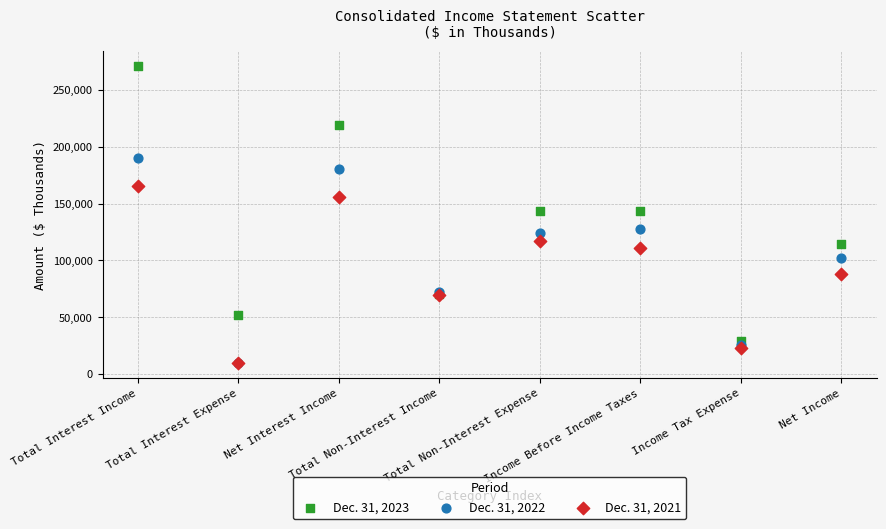

Which series reaches the maximum Y coordinate?

Dec. 31, 2023